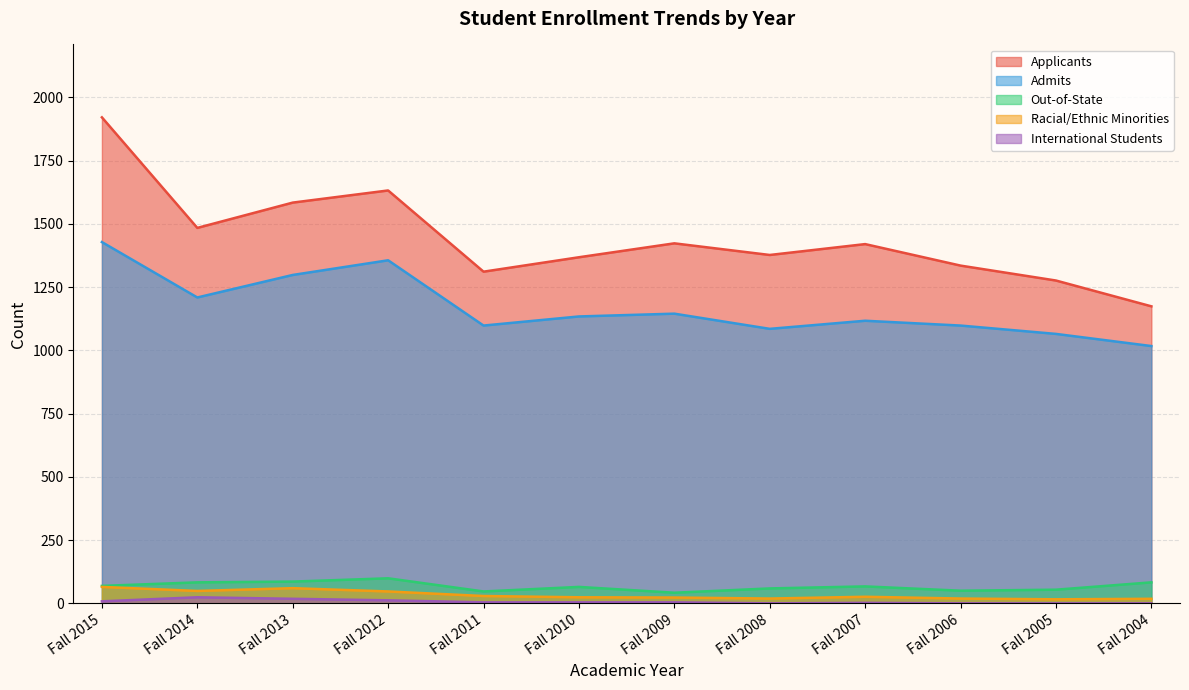

The value of Admits at Fall 2013 is 1298. True or false?

True